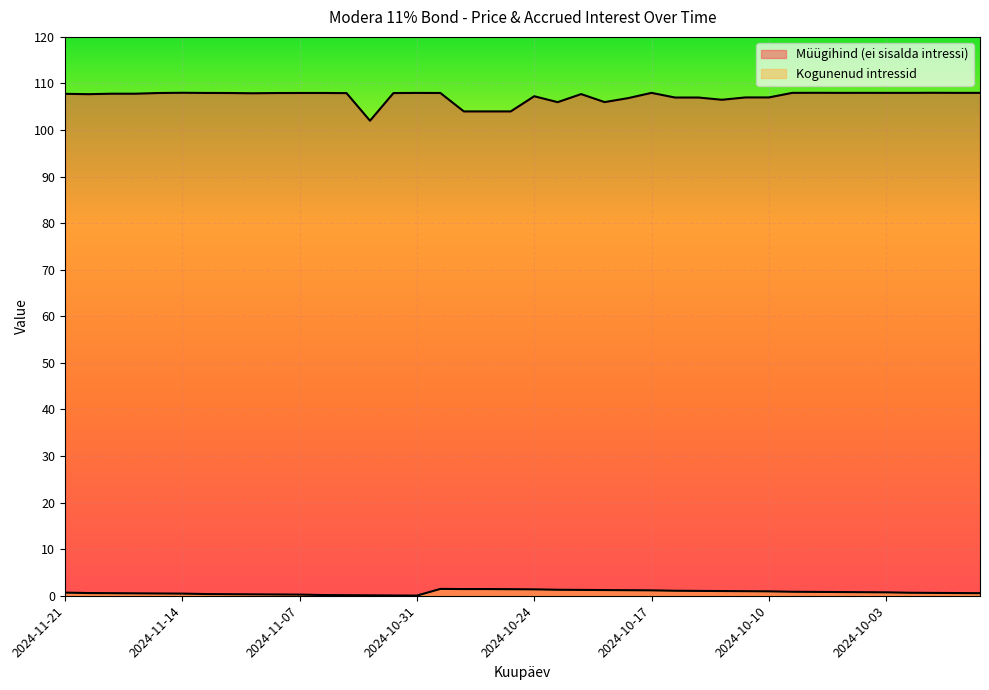

Between 2024-11-21 and 2024-10-31, which series saw the biggest shift?

Kogunenud intressid